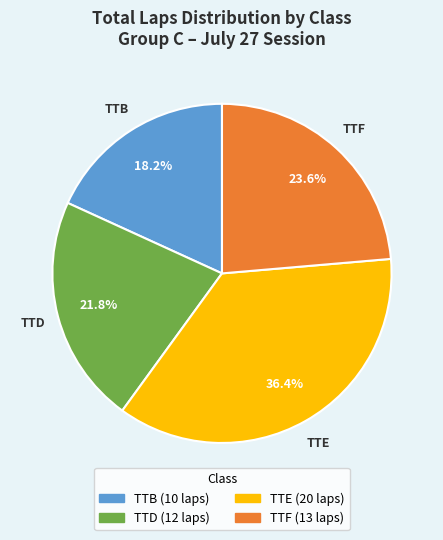

Which category has the biggest portion of the pie?

TTE